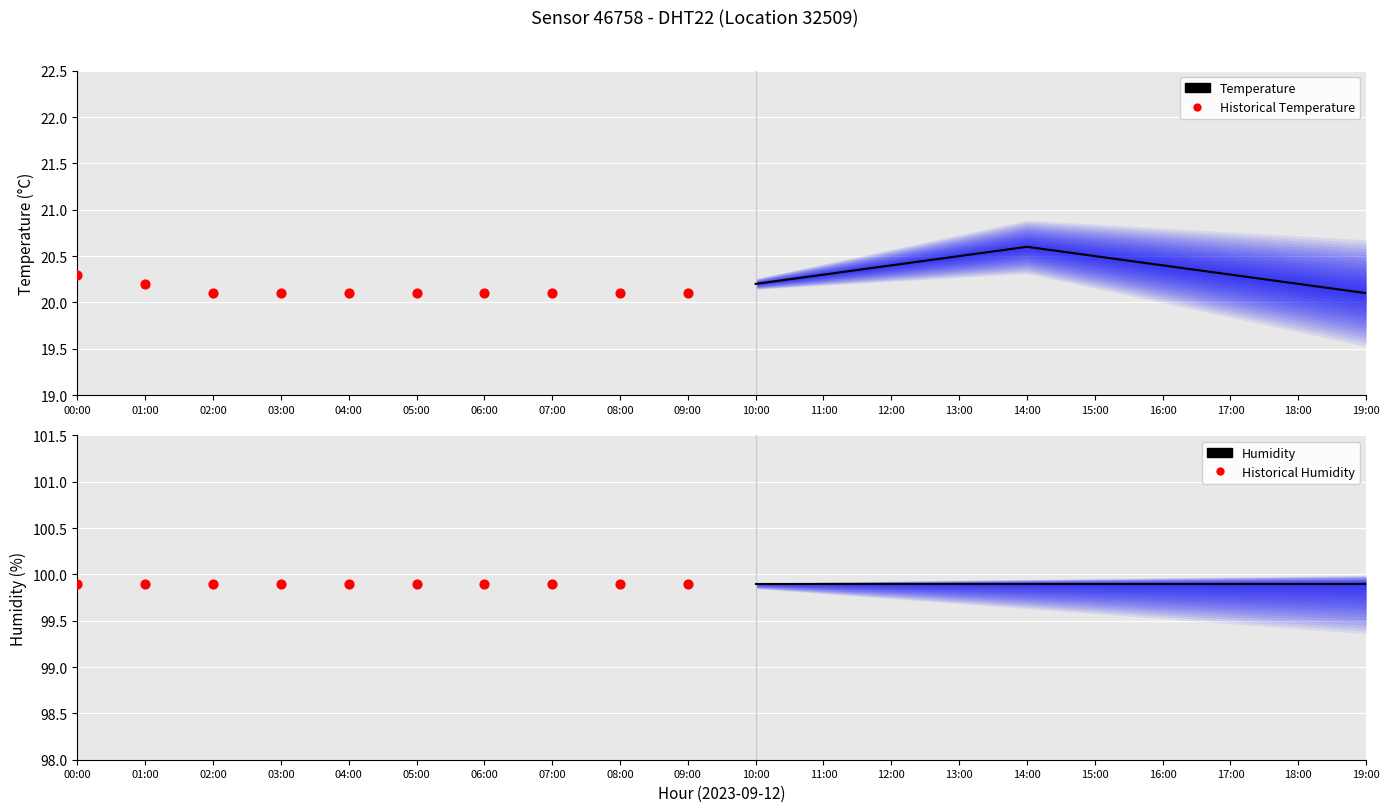

Which series has the largest total across all categories?

Humidity